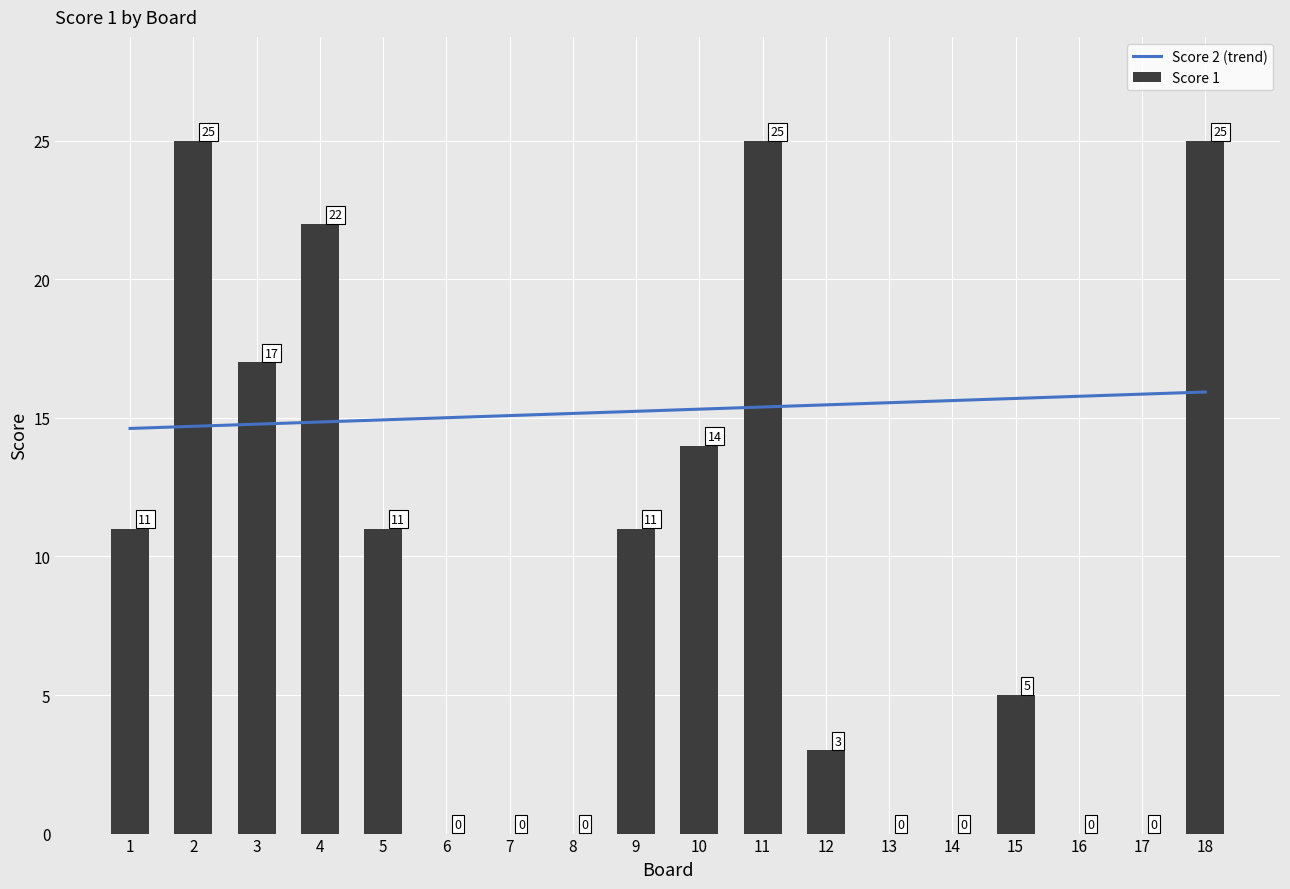

Where does the data first go above 11?

2